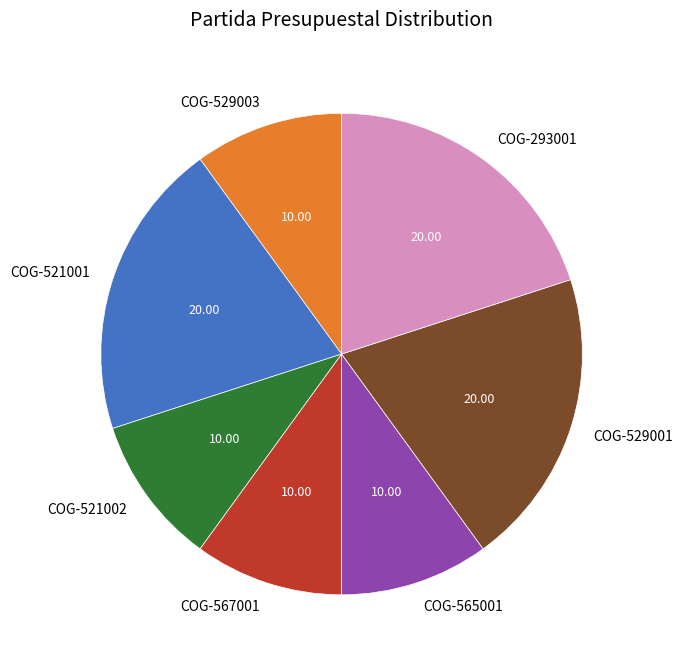

Do COG-565001 and COG-293001 together represent more than half of the pie?

No